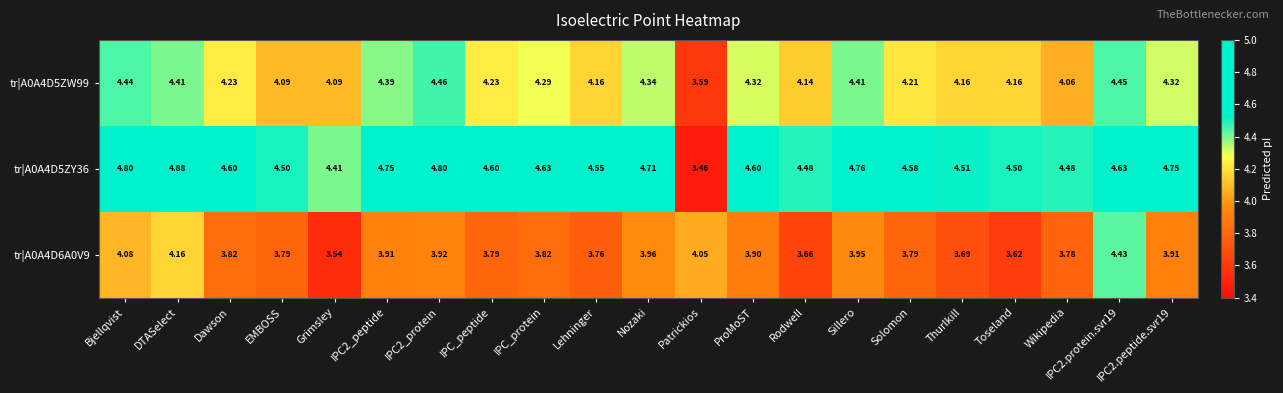

At which label does tr|A0A4D5ZY36 reach its peak?

DTASelect